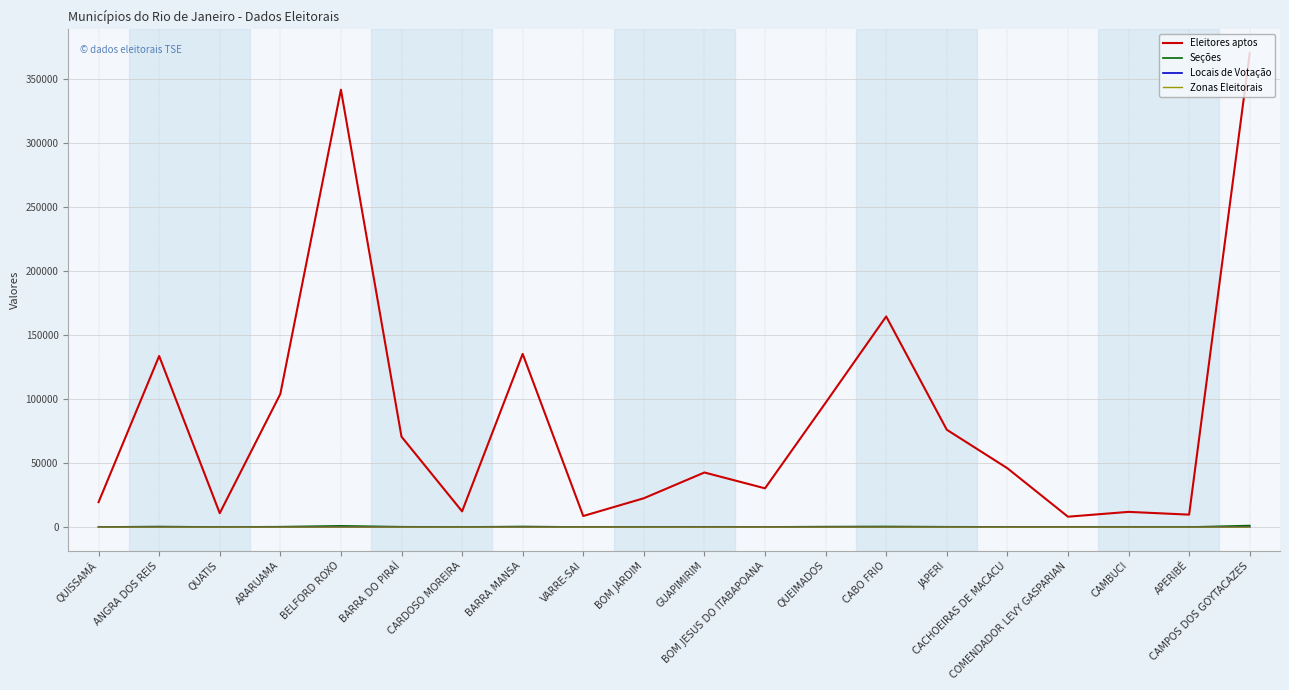

How many lines are shown in the chart?

4